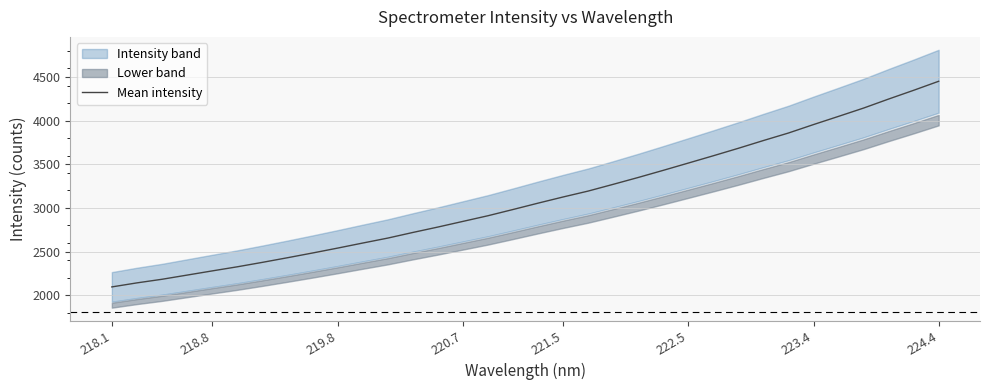

True or false: Mean intensity has a value of 2025.6 at 222.5.

False